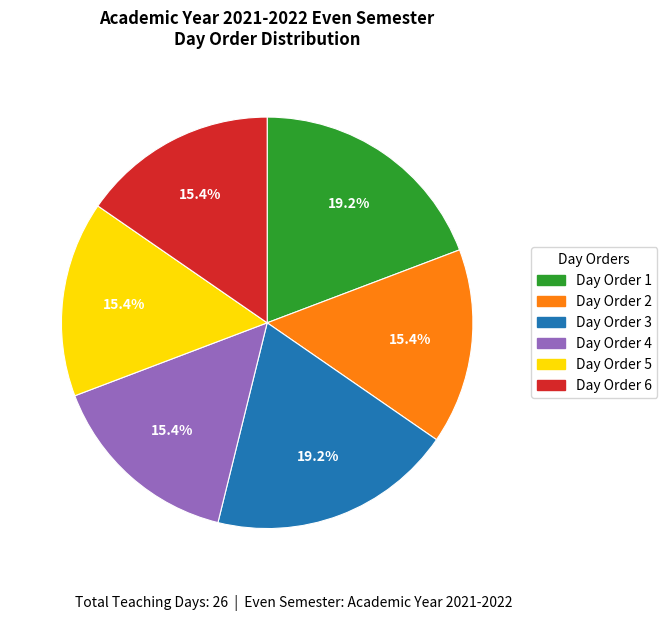

Between Day Order 4 and Day Order 3, which is larger?

Day Order 3